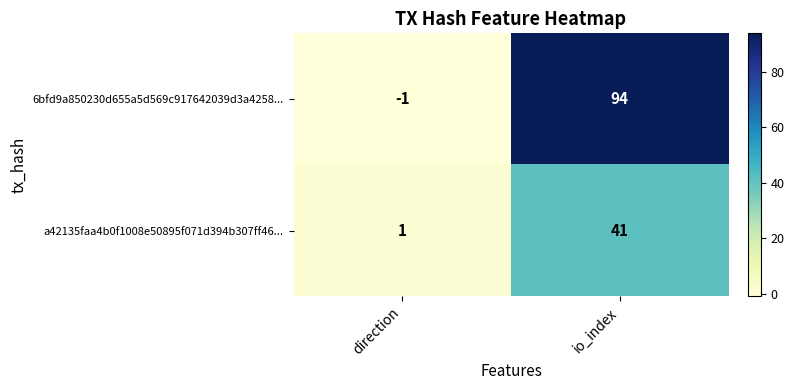

Reading right to left, extract all data points from this chart.

6bfd9a850230d655a5d569c917642039d3a4258...: io_index=94	direction=-1
a42135faa4b0f1008e50895f071d394b307ff46...: io_index=41	direction=1